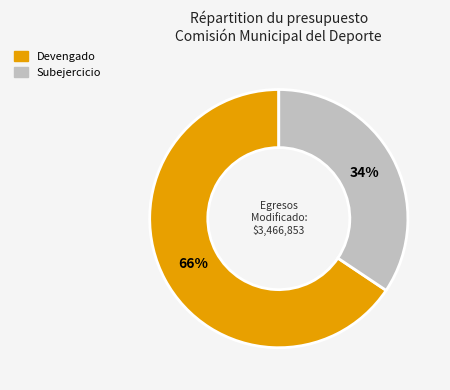

How many segments does this pie chart have?

2